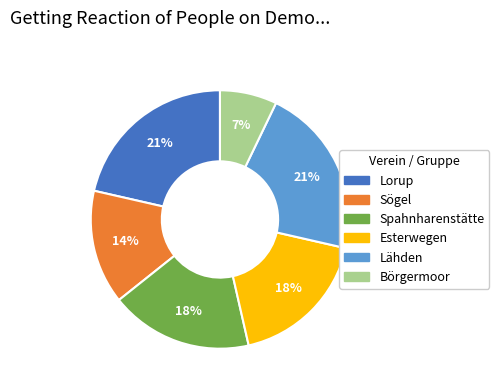

How many segments does this pie chart have?

6